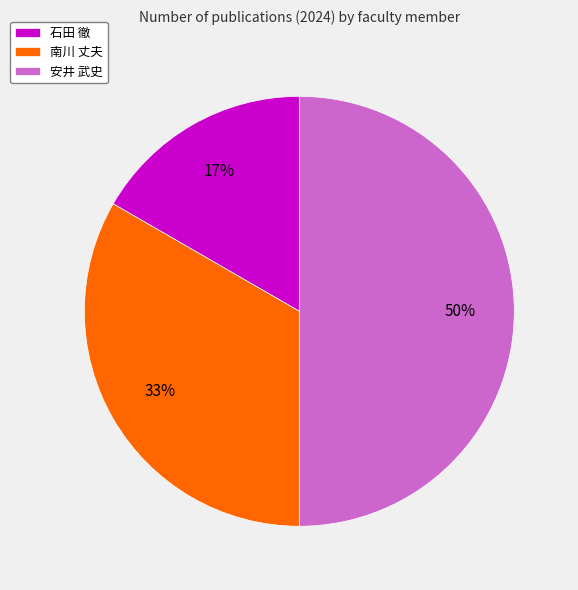

Is 石田 徹 the majority of the pie?

No